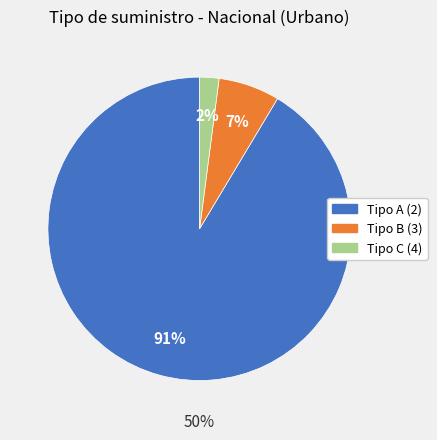

Is there any slice that represents more than half of the pie?

Yes